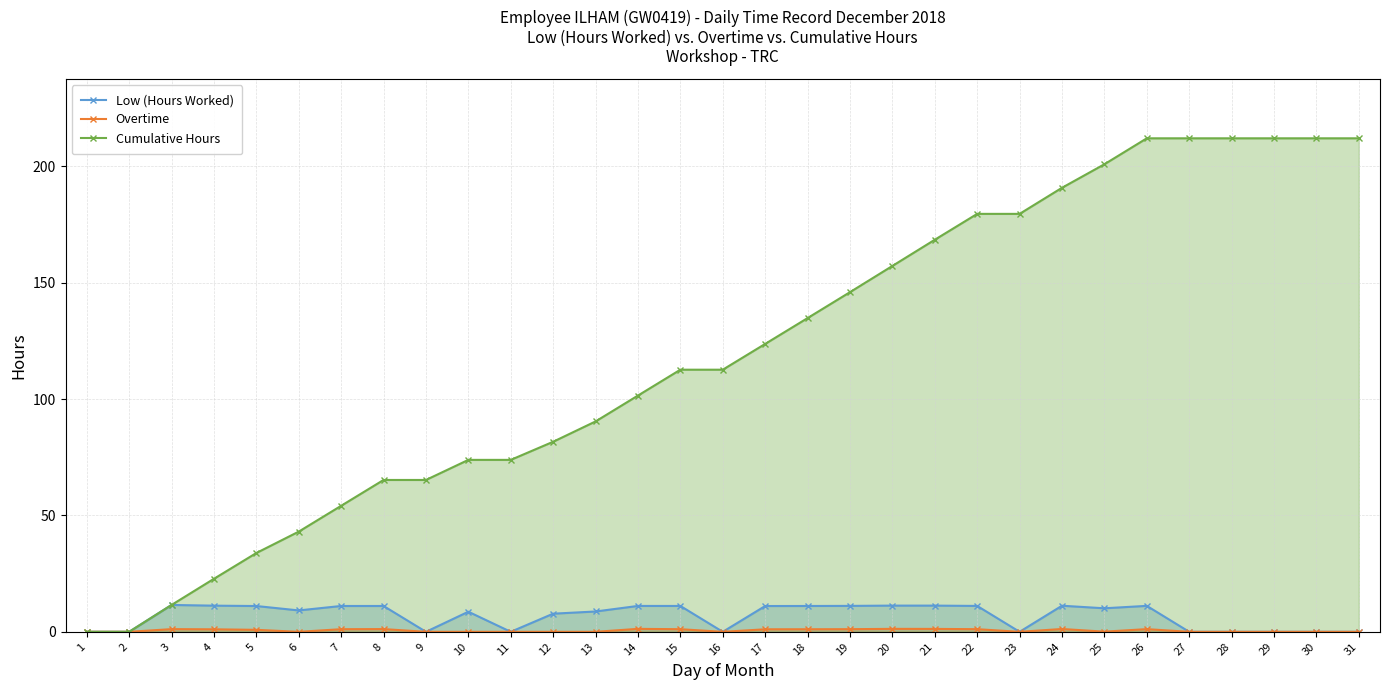

Reading left to right, what are all the values shown in this chart?

Low (Hours Worked): 1=0.0	2=0.0	3=11.5	4=11.2	5=11.1	6=9.2	7=11.1	8=11.1	9=0.0	10=8.6	11=0.0	12=7.8	13=8.7	14=11.1	15=11.1	16=0.0	17=11.1	18=11.1	19=11.1	20=11.3	21=11.3	22=11.1	23=0.0	24=11.2	25=10.1	26=11.2	27=0.0	28=0.0	29=0.0	30=0.0	31=0.0
Overtime: 1=0.0	2=0.0	3=1.1	4=1.1	5=0.8	6=0.0	7=1.1	8=1.2	9=0.0	10=0.0	11=0.0	12=0.0	13=0.0	14=1.3	15=1.1	16=0.0	17=1.1	18=1.1	19=1.1	20=1.3	21=1.2	22=1.1	23=0.0	24=1.2	25=0.1	26=1.1	27=0.0	28=0.0	29=0.0	30=0.0	31=0.0
Cumulative Hours: 1=0.0	2=0.0	3=11.5	4=22.8	5=33.9	6=43.0	7=54.1	8=65.2	9=65.2	10=73.9	11=73.9	12=81.7	13=90.4	14=101.5	15=112.6	16=112.6	17=123.7	18=134.8	19=145.9	20=157.2	21=168.5	22=179.6	23=179.6	24=190.8	25=200.9	26=212.1	27=212.1	28=212.1	29=212.1	30=212.1	31=212.1